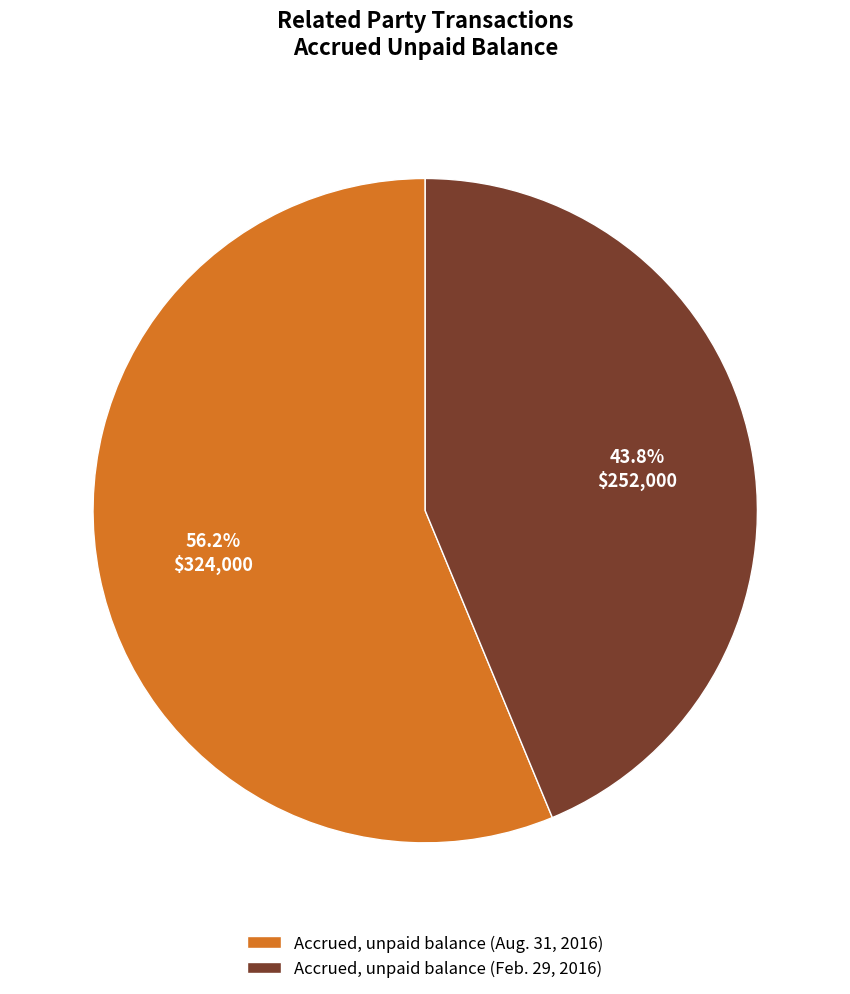

Approximately how many times larger is the value at Accrued, unpaid balance (Aug. 31, 2016) compared to Accrued, unpaid balance (Feb. 29, 2016)?

1.3